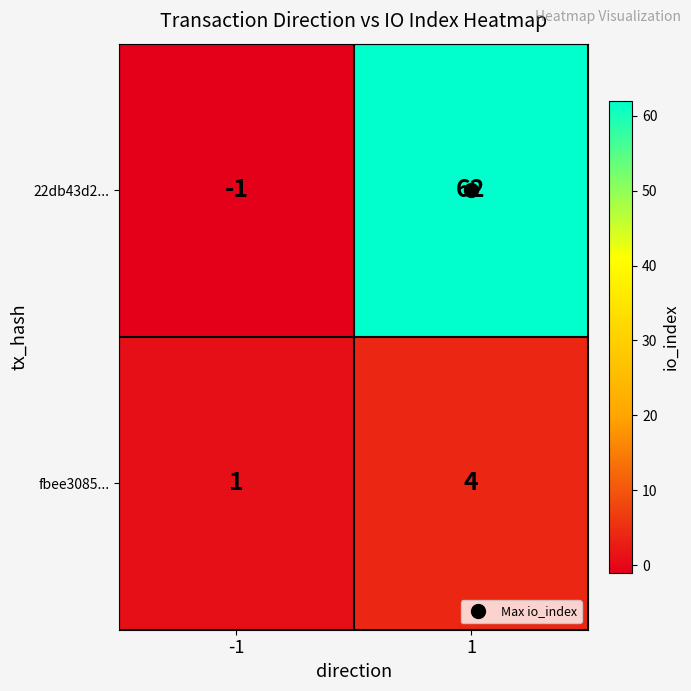

How many distinct data groups are displayed?

2